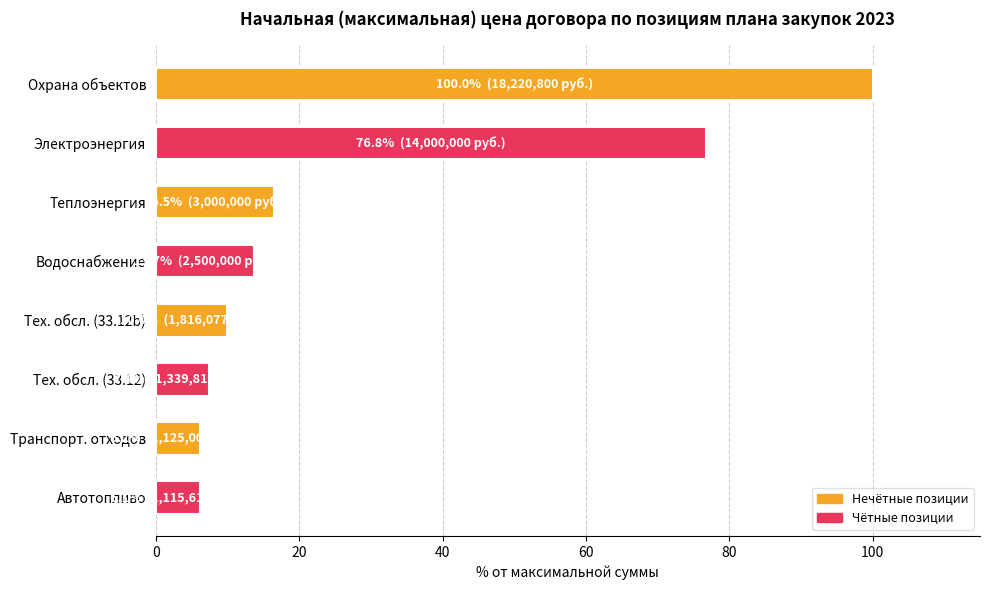

Does the chart contain stacked bars?

No